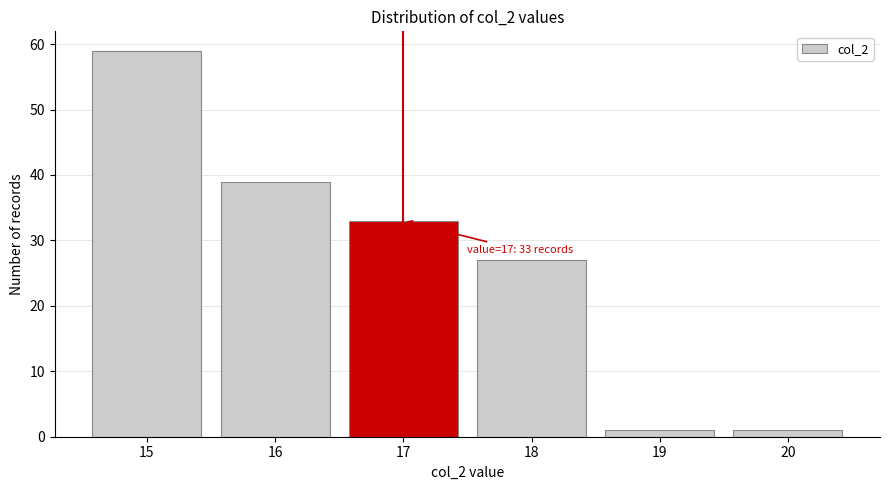

Reading left to right, transcribe all the data shown in this chart.

59	39	33	27	1	1